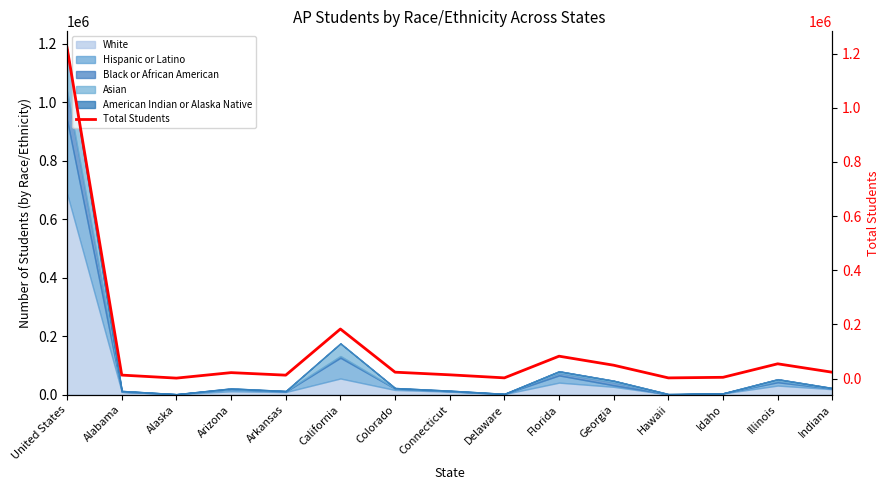

What is the label of the 1st point from the left?

United States